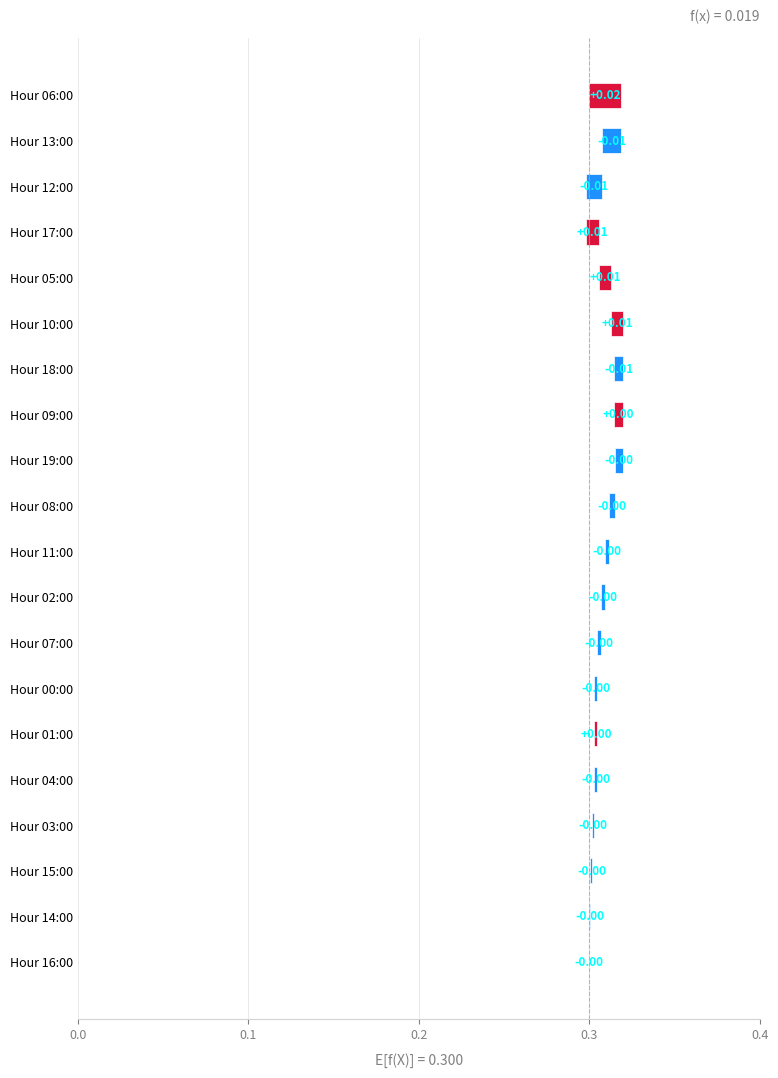

What position from the left is Hour 11:00?

11